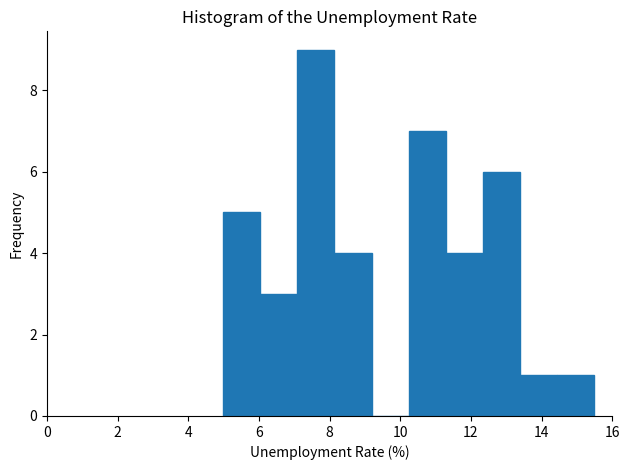

What is the height of the bar covering 7.0 to 8.2 on the x-axis? Neither the bar edges nor the heights are printed on the chart, so give them approximately, as read against the axes.

9